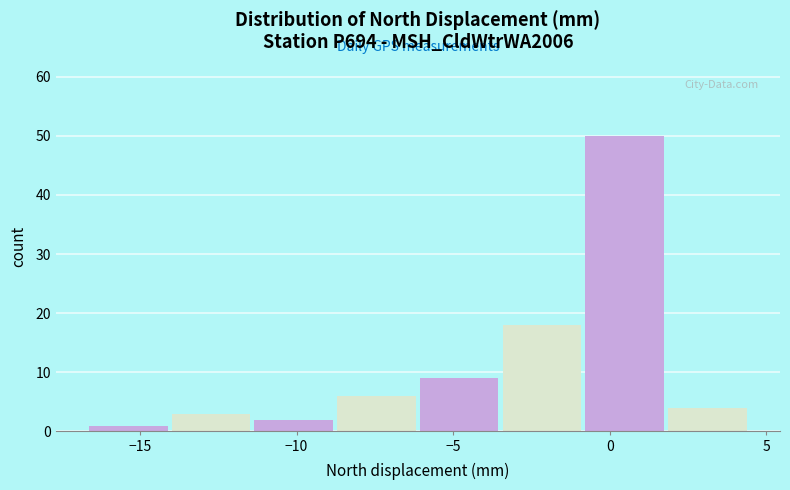

Reading left to right, list every bar in this chart as the range it spans on the x-axis followed by its height. Neither the bar edges nor the heights are printed on the chart, so give them approximately, as read against the axes.

-16.5 to -14.0: 1
-14.0 to -11.5: 3
-11.5 to -9.0: 2
-9.0 to -6.0: 6
-6.0 to -3.5: 9
-3.5 to -1.0: 18
-1.0 to 2.0: 50
2.0 to 4.5: 4